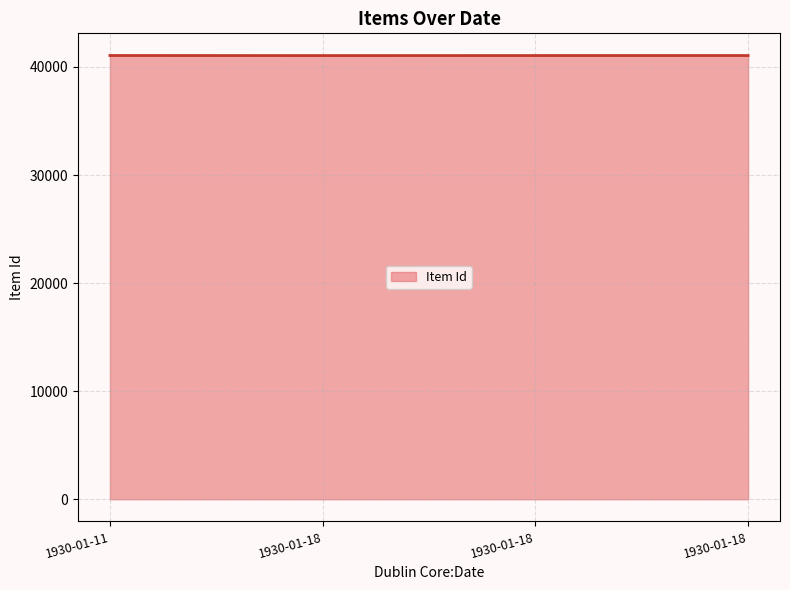

What is the difference between the second highest and minimum values?

3